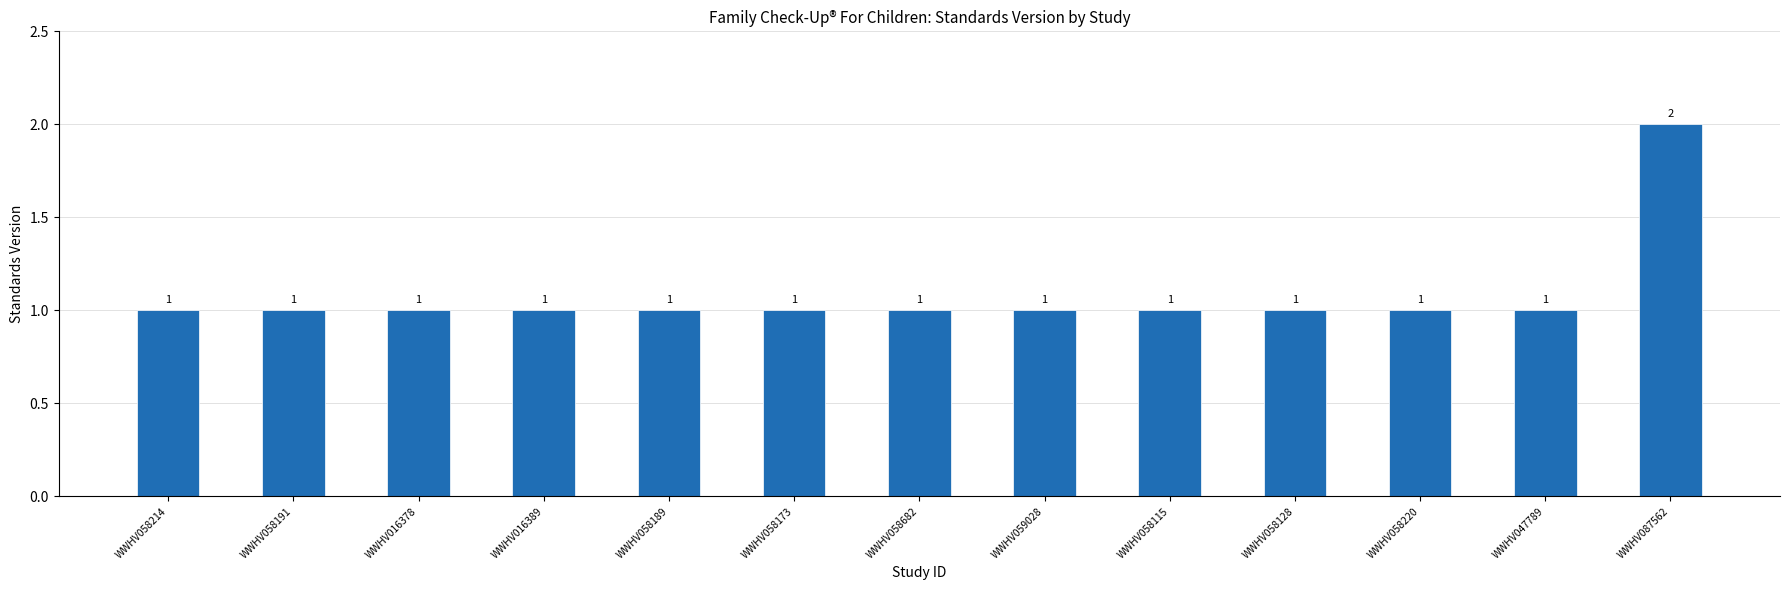

What position from the left is WWHV058173?

6